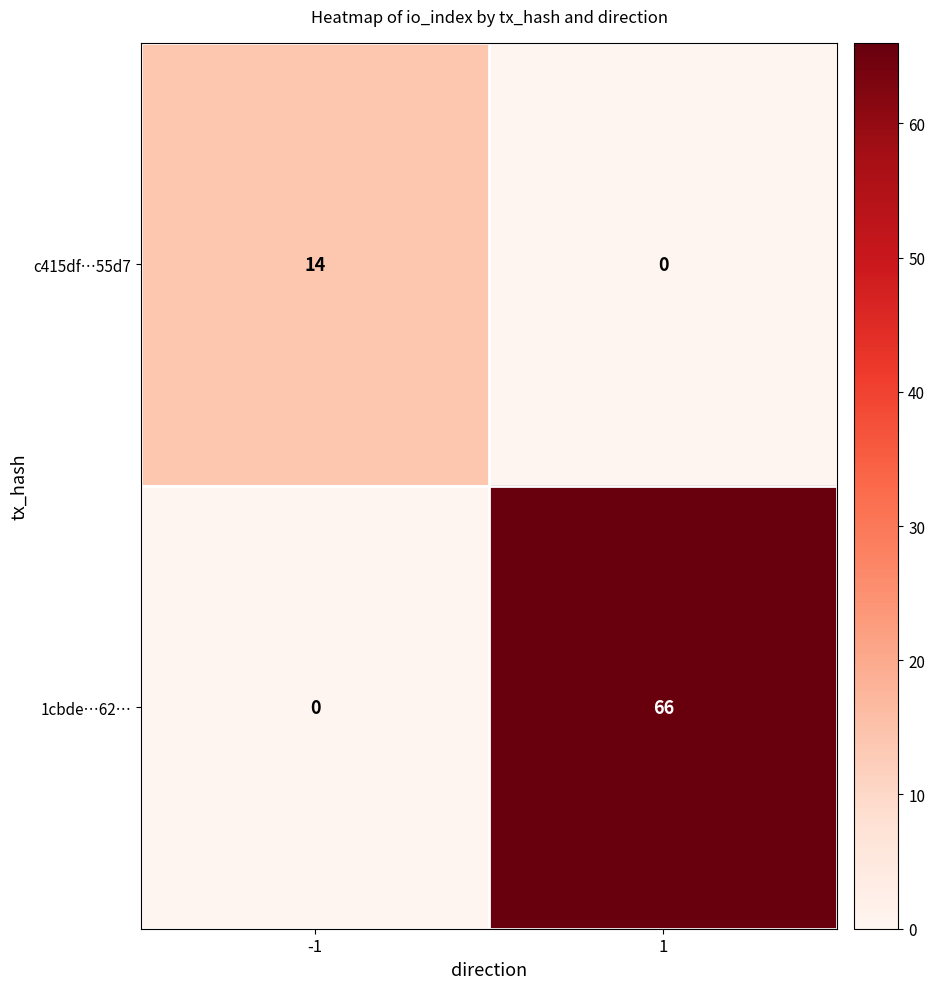

Rank the series by their average value, from lowest to highest.

c415df…55d7, 1cbde…62…